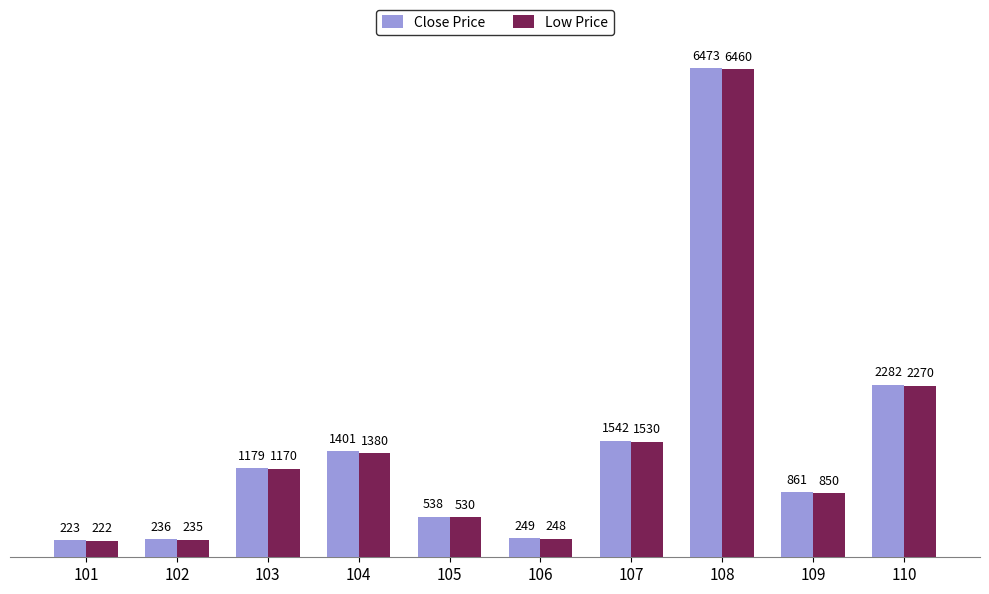

At 103, list the series in order from smallest to largest.

Low Price, Close Price